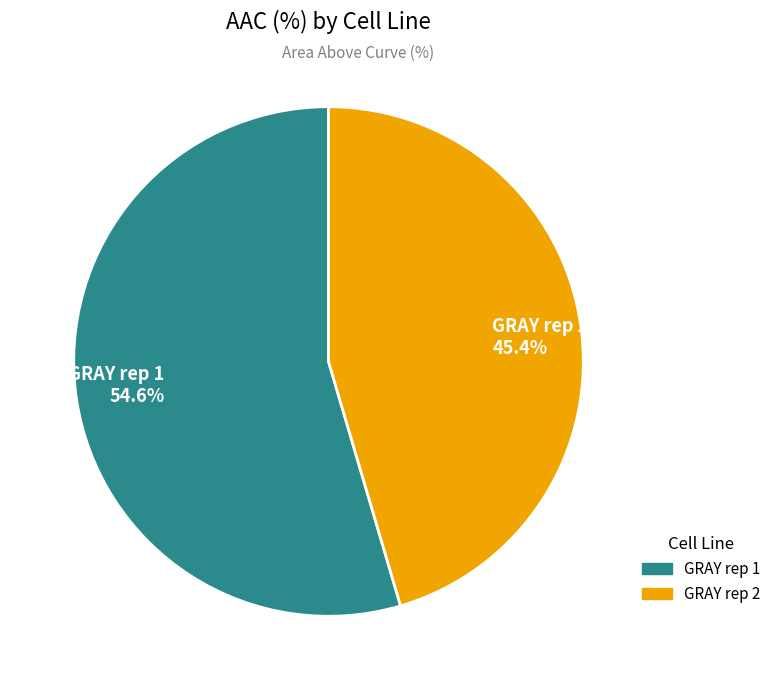

Combined, do GRAY rep 2 and GRAY rep 1 account for over 50%?

Yes